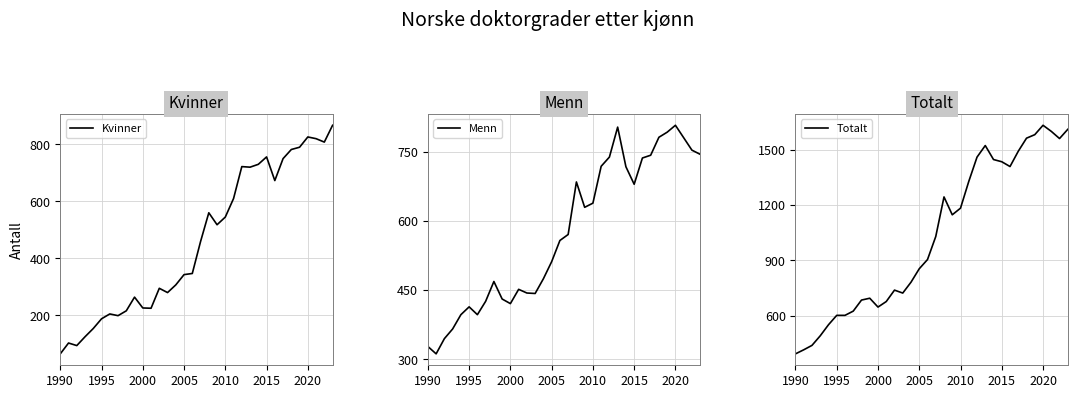

The value of Kvinner at 2010 is 545. True or false?

True